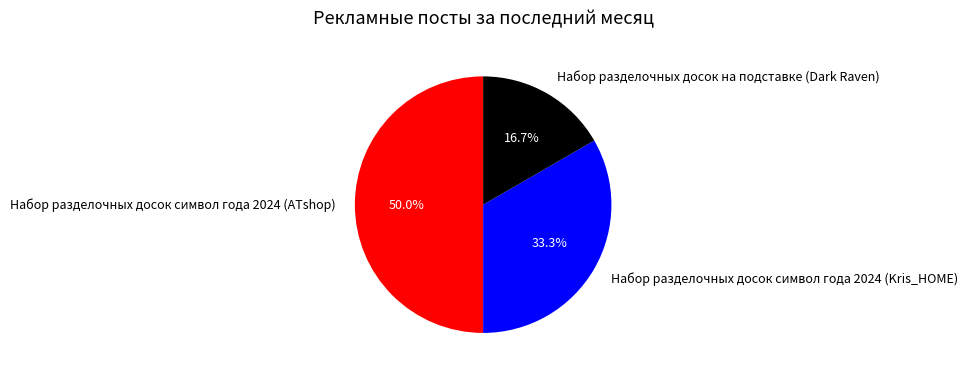

How many segments does this pie chart have?

3